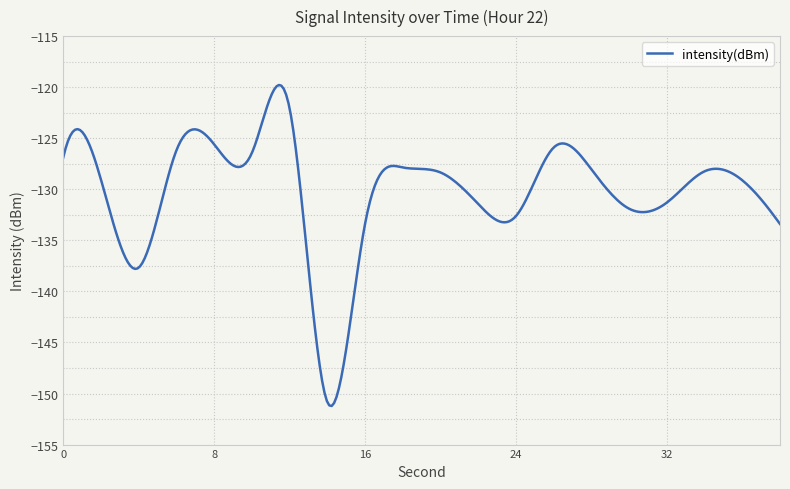

What is the minimum value shown in the chart?

-151.2